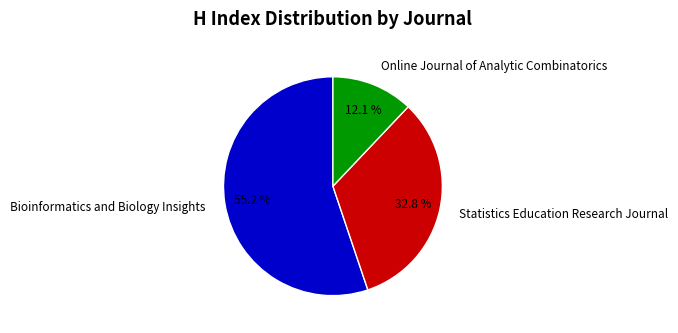

Rank the categories by value from highest to lowest.

Bioinformatics and Biology Insights, Statistics Education Research Journal, Online Journal of Analytic Combinatorics